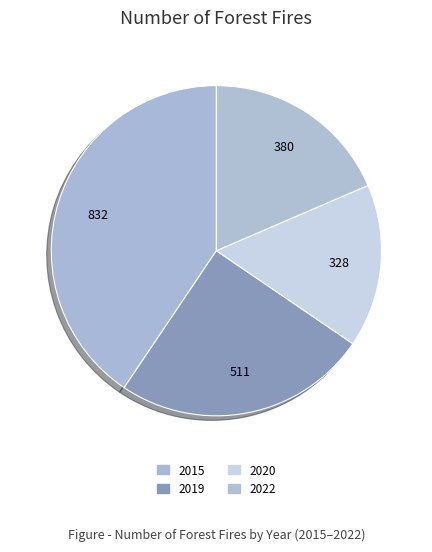

Count the number of slices in the pie.

4